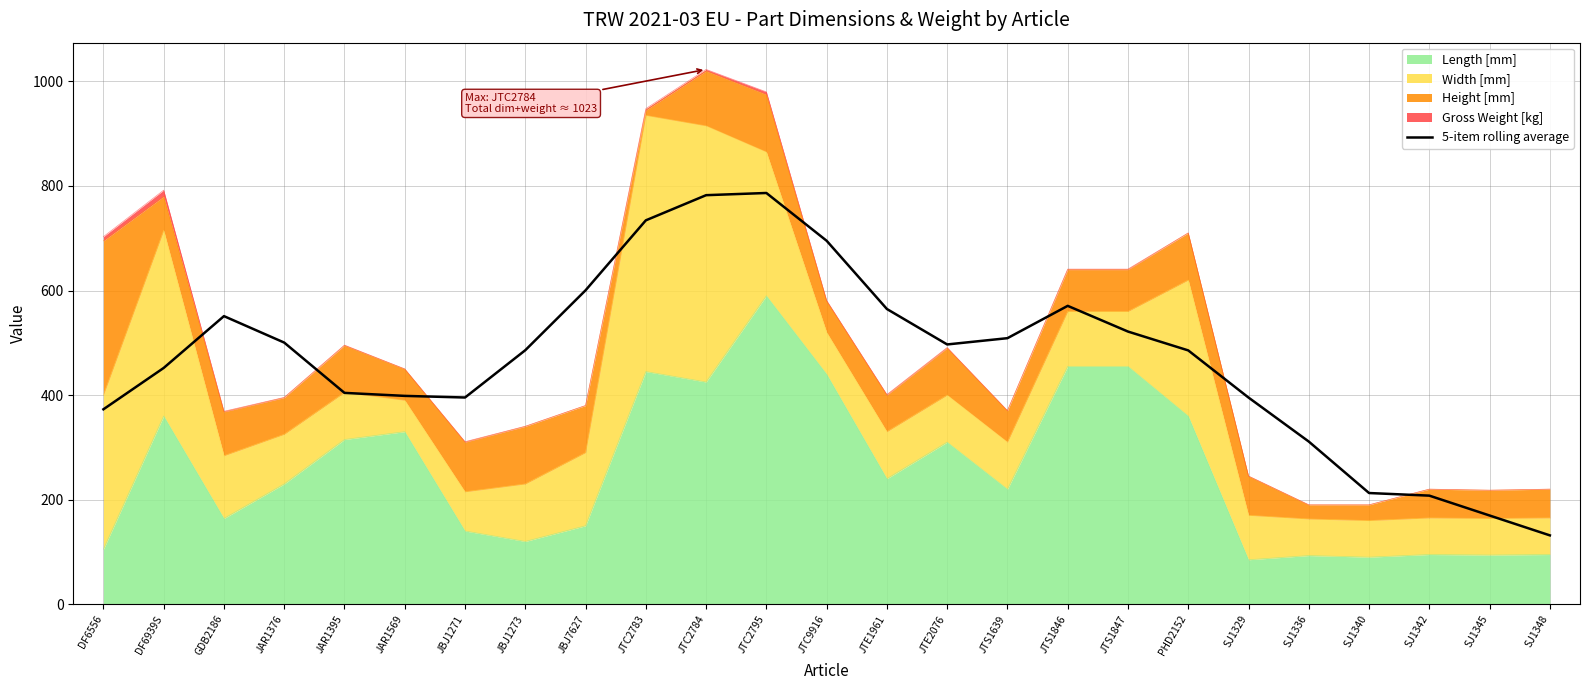

How many data points does each series have?

25